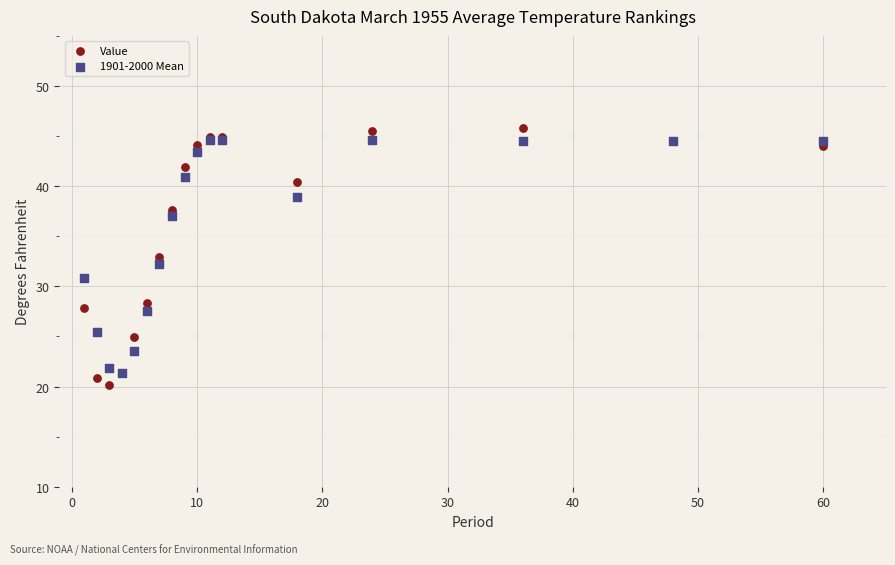

What are all the series names shown in the legend?

Value, 1901-2000 Mean